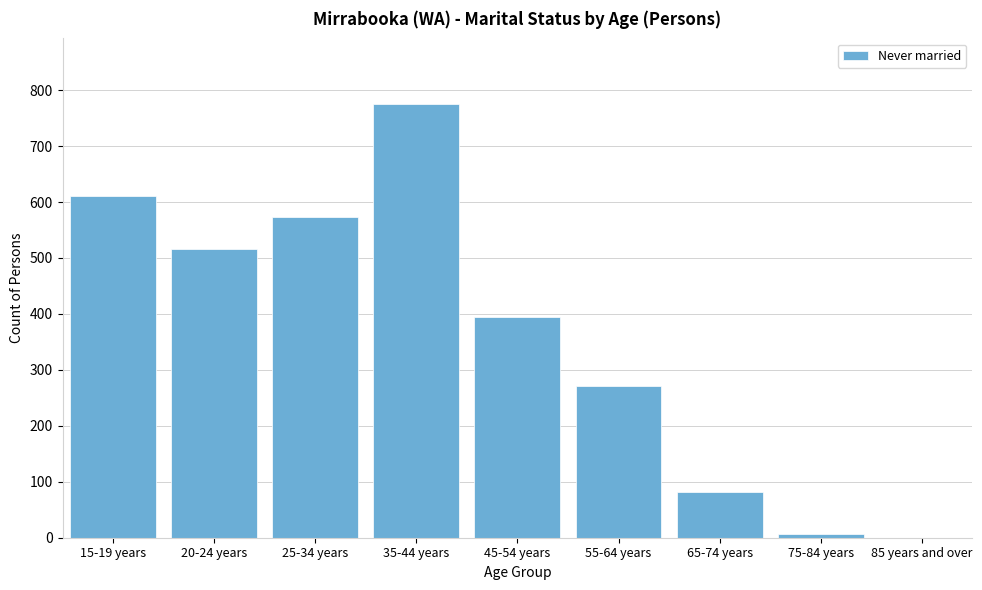

Reading left to right, transcribe all the data shown in this chart.

15-19 years=611	20-24 years=516	25-34 years=574	35-44 years=776	45-54 years=394	55-64 years=272	65-74 years=82	75-84 years=6	85 years and over=0